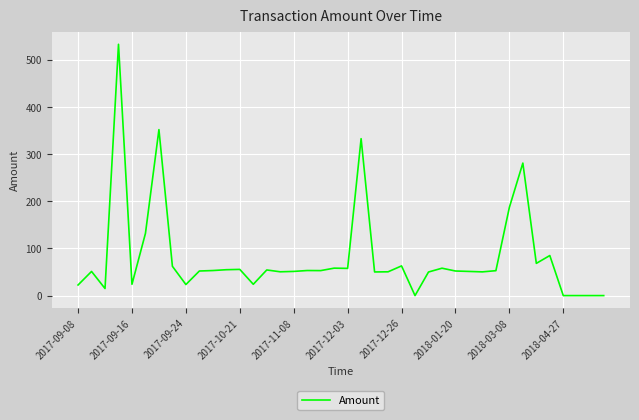

What is the difference between the maximum and minimum values?

533.4